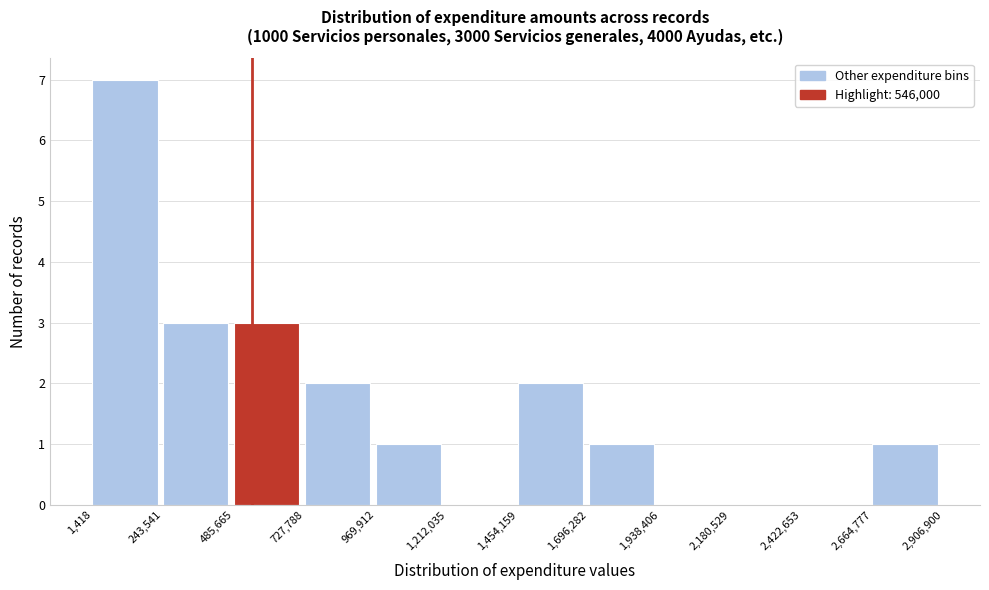

Reading left to right, transcribe this chart: for each bar, give the range it covers on the x-axis and its height. The values are not printed on the chart, so give them approximately, as read against the axis.

1,418 to 243,541: 7
243,541 to 485,665: 3
485,665 to 727,788: 3
727,788 to 969,912: 2
969,912 to 1,212,035: 1
1,212,035 to 1,454,159: 0
1,454,159 to 1,696,282: 2
1,696,282 to 1,938,406: 1
1,938,406 to 2,180,529: 0
2,180,529 to 2,422,653: 0
2,422,653 to 2,664,777: 0
2,664,777 to 2,906,900: 1